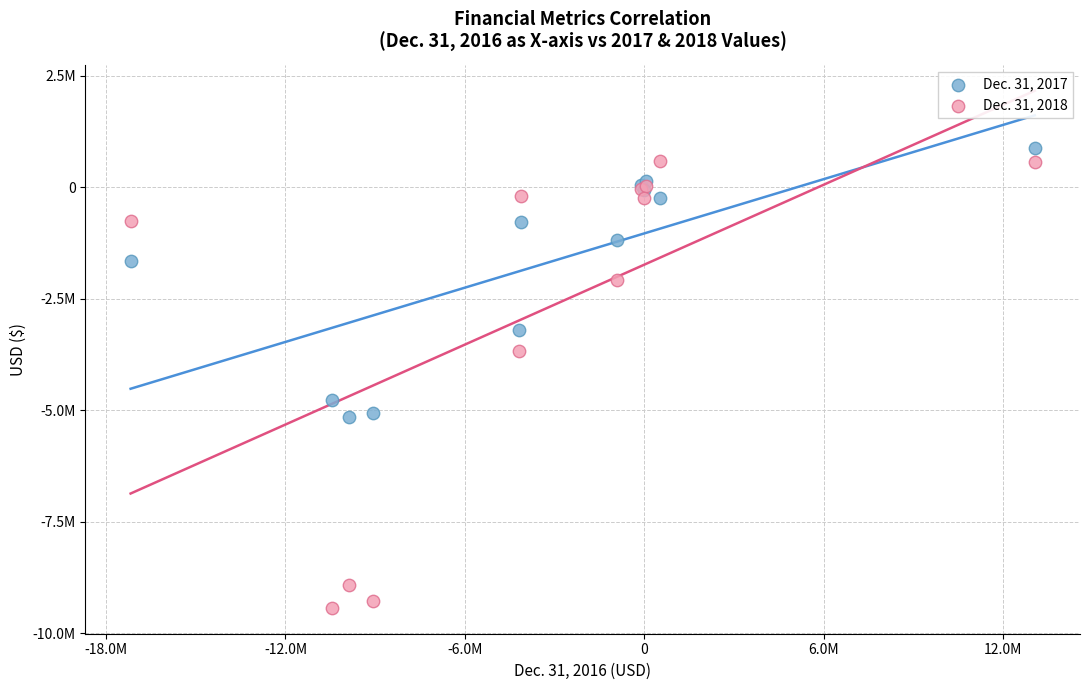

What are all the series names shown in the legend?

Dec. 31, 2017, Dec. 31, 2018